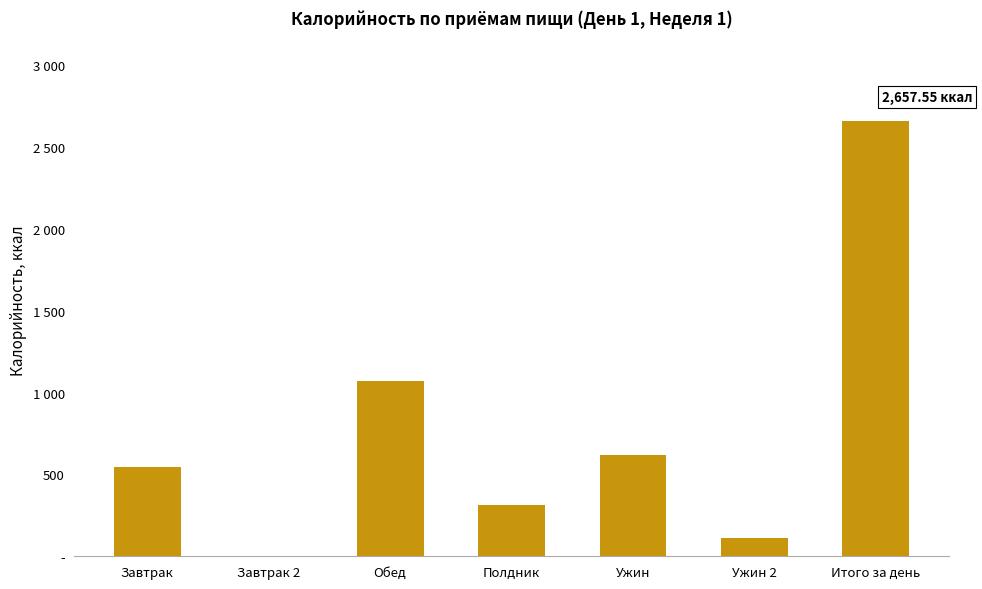

Which label corresponds to the smallest value in the chart?

Завтрак 2